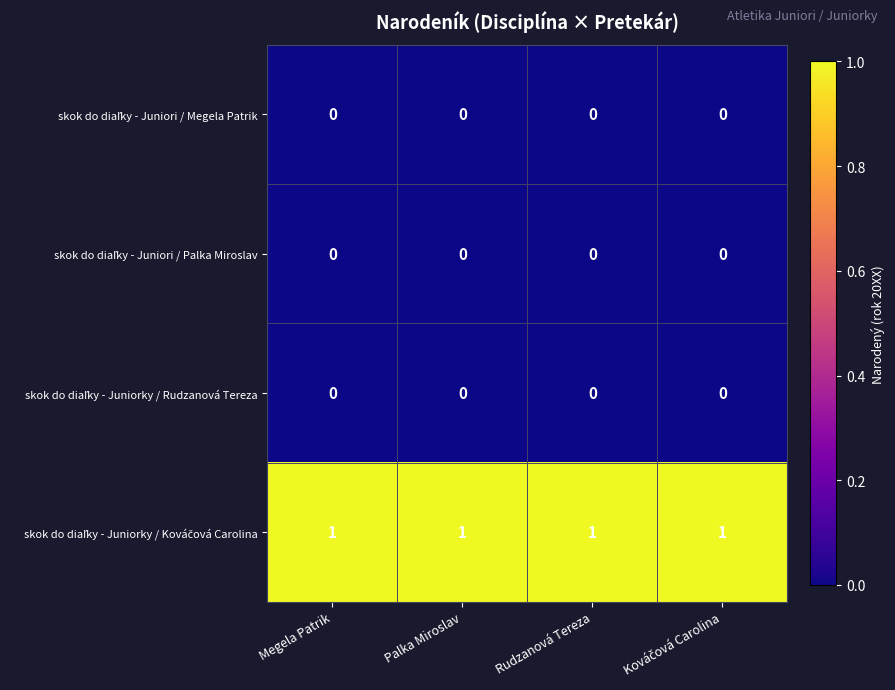

At how many categories does at least one series exceed 0?

4